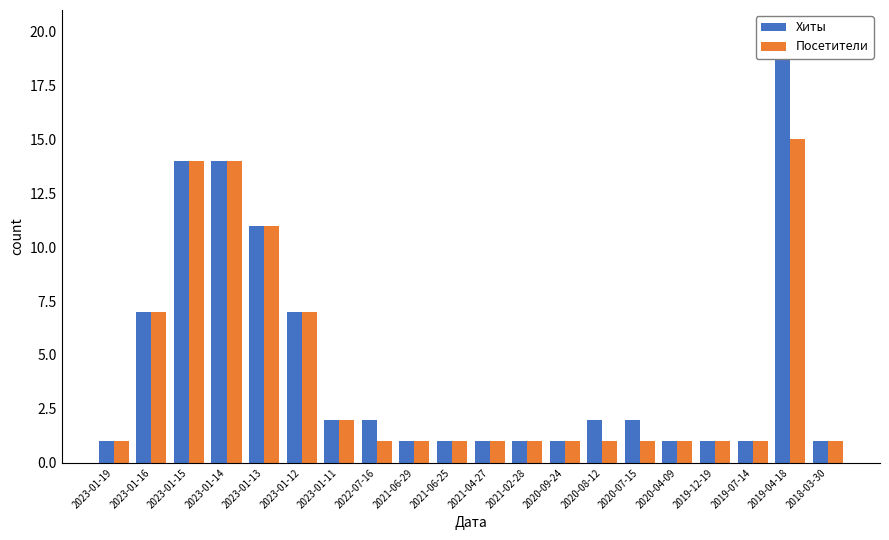

What are all the series names shown in the legend?

Хиты, Посетители